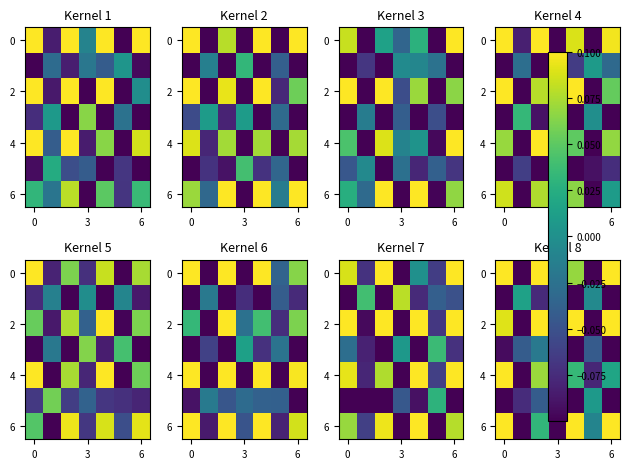

What is the sum of the 6 values at 6 and 3?

-0.1